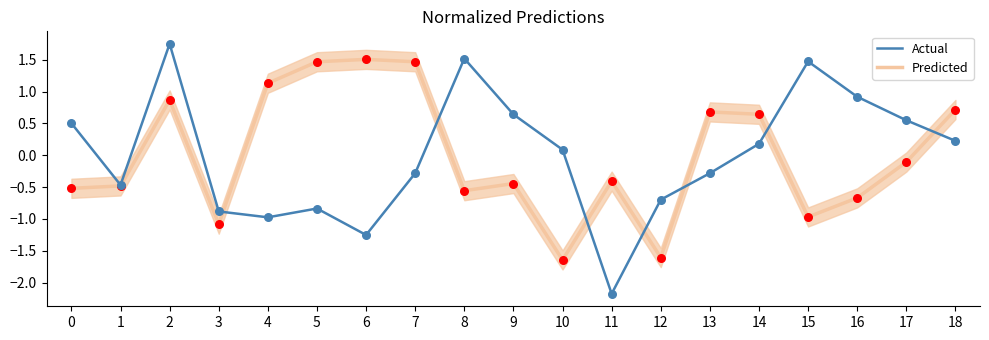

What is the total value across all series at 7?

1.2